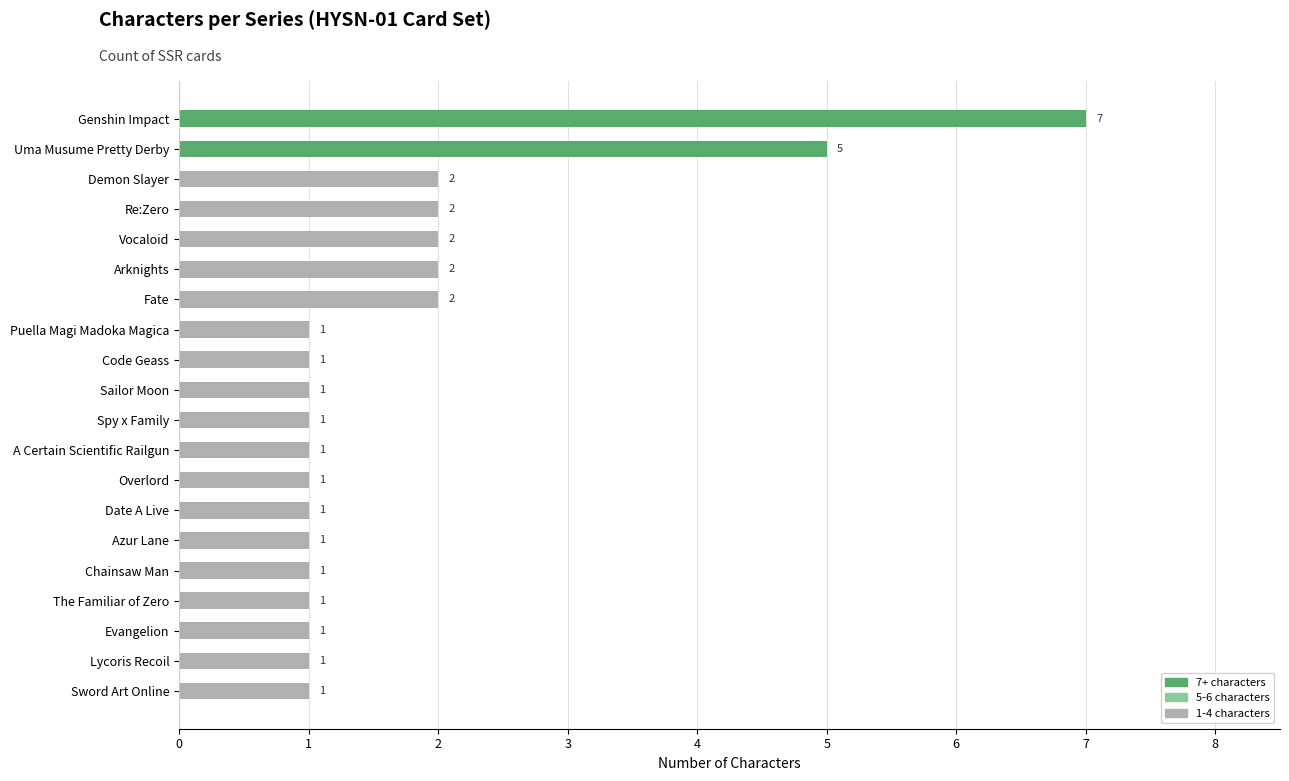

How many data points does each series have?

20